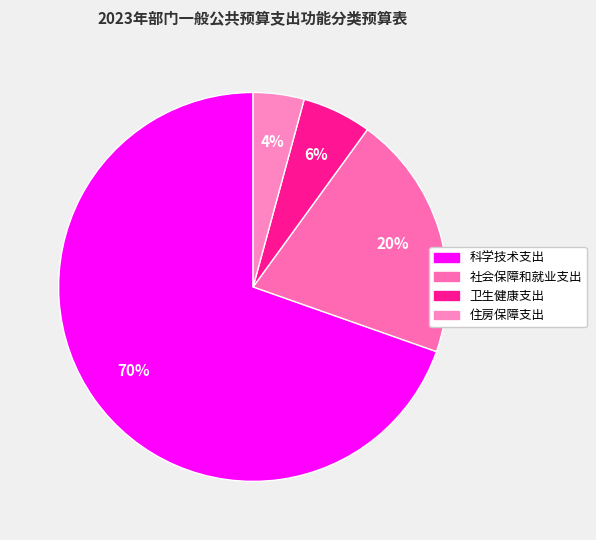

Which slice is the smallest?

住房保障支出